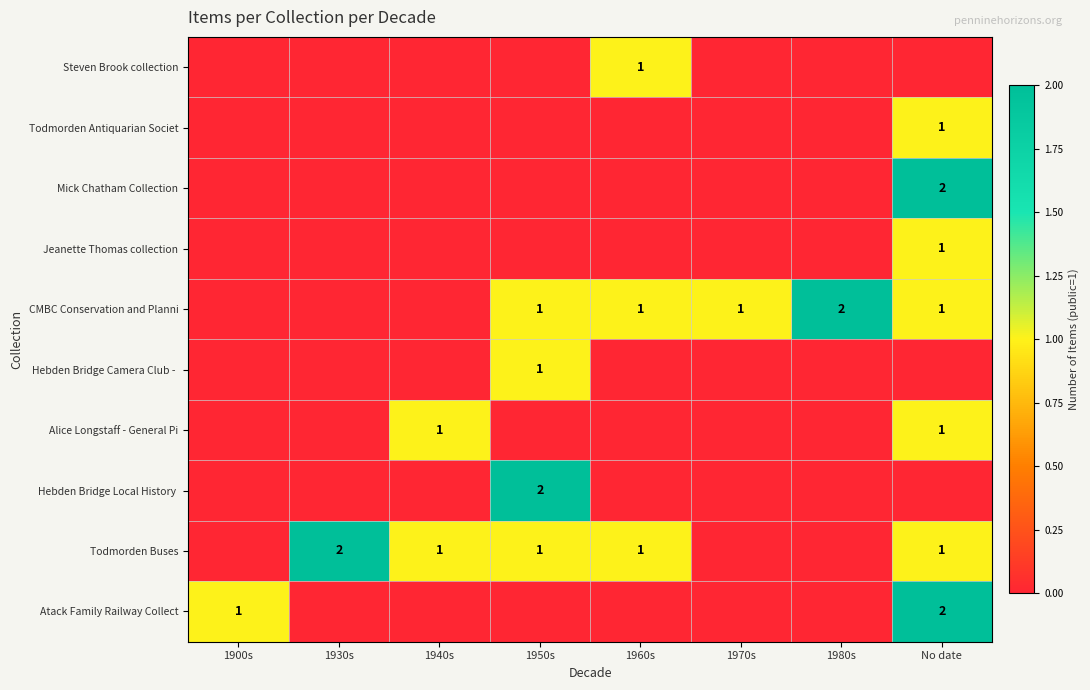

The Todmorden Buses series shows 2 at 1930s. True or false?

True